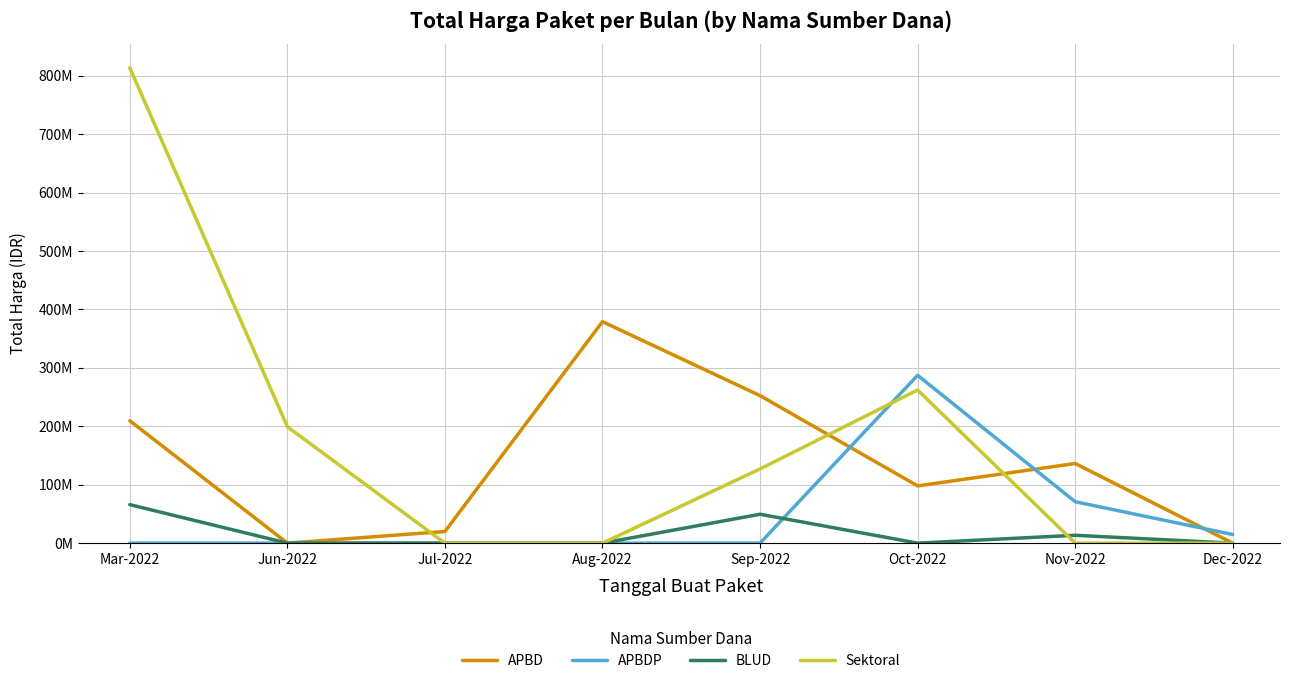

Between which two adjacent categories do Sektoral and APBDP first intersect?

Sep-2022 and Oct-2022